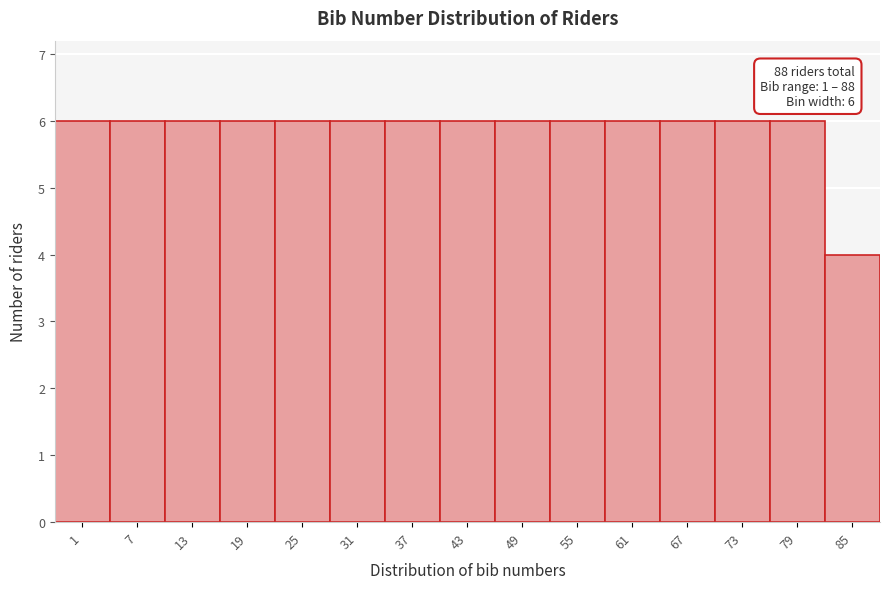

Reading right to left, what are all the values shown in this chart?

4	6	6	6	6	6	6	6	6	6	6	6	6	6	6